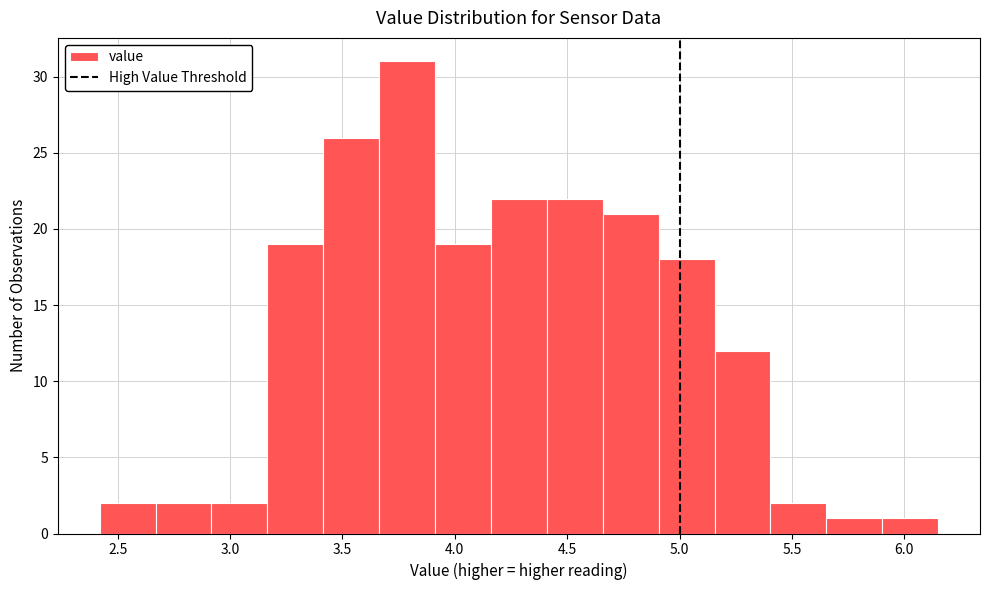

What is the height of the bar covering 2.90 to 3.15 on the x-axis? Neither the bar edges nor the heights are printed on the chart, so give them approximately, as read against the axes.

2